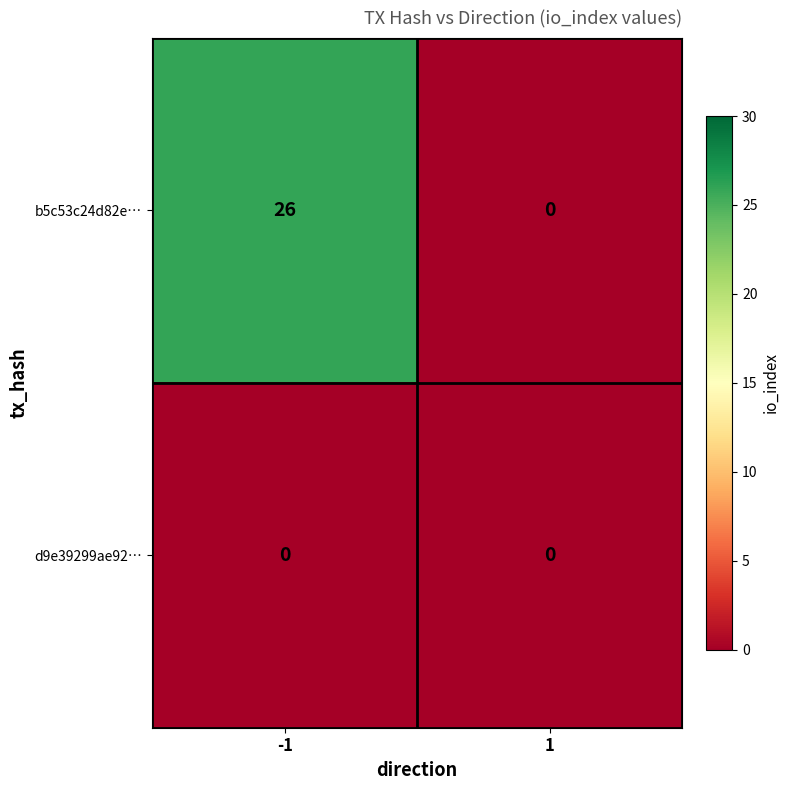

At which category is the sum across all series the highest?

-1